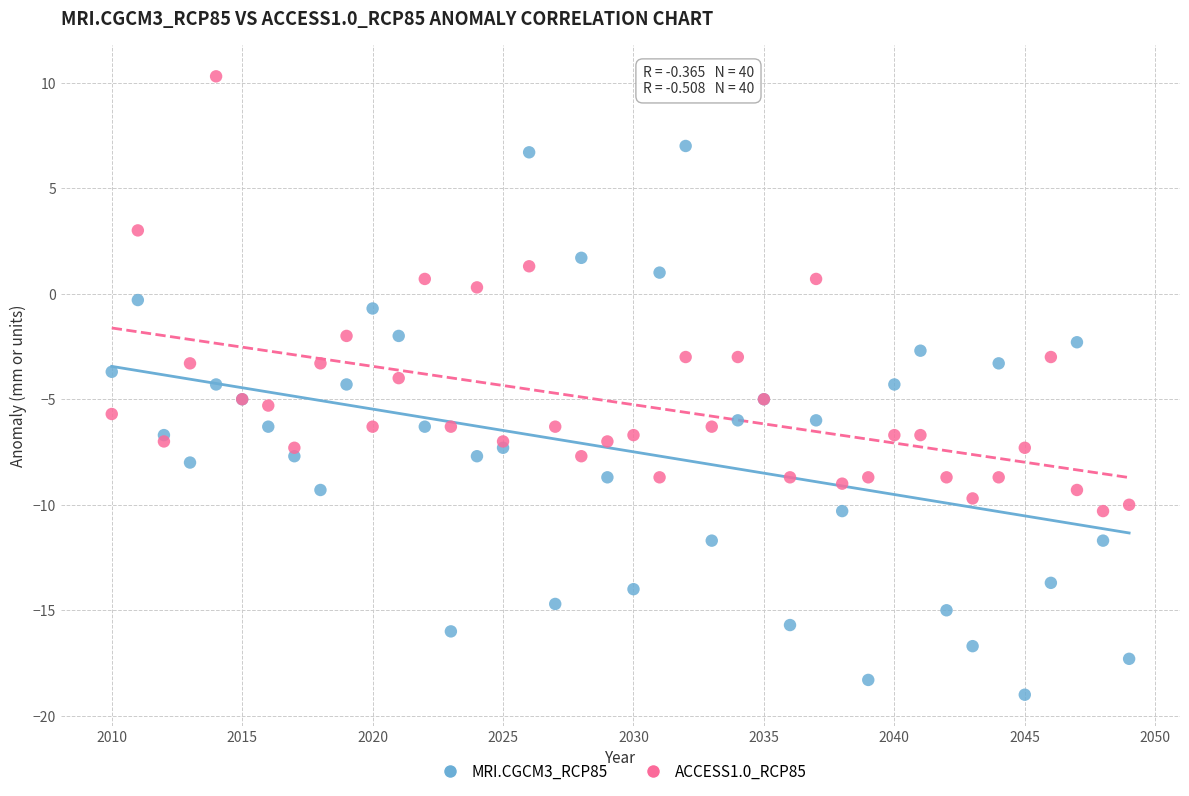

Which series has the largest Y range (max minus min)?

MRI.CGCM3_RCP85